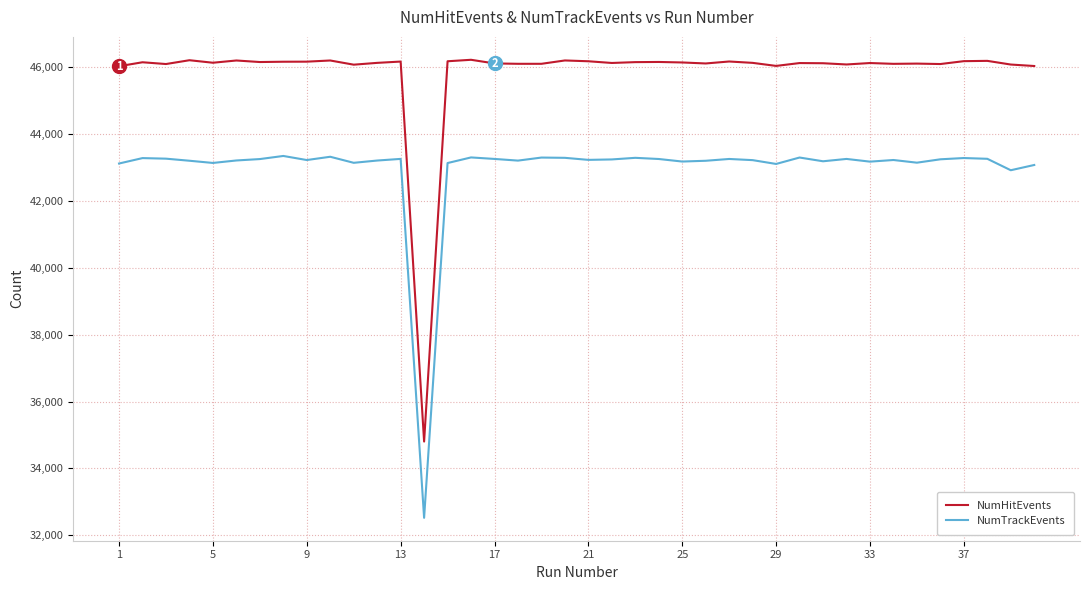

What is the lowest value of the NumTrackEvents series?

32522